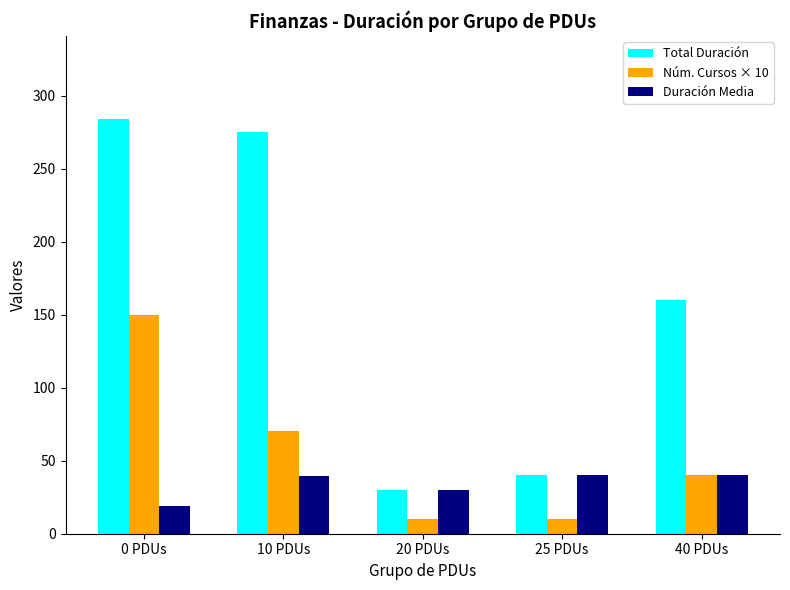

What is the average value of the Núm. Cursos × 10 series?

56.0